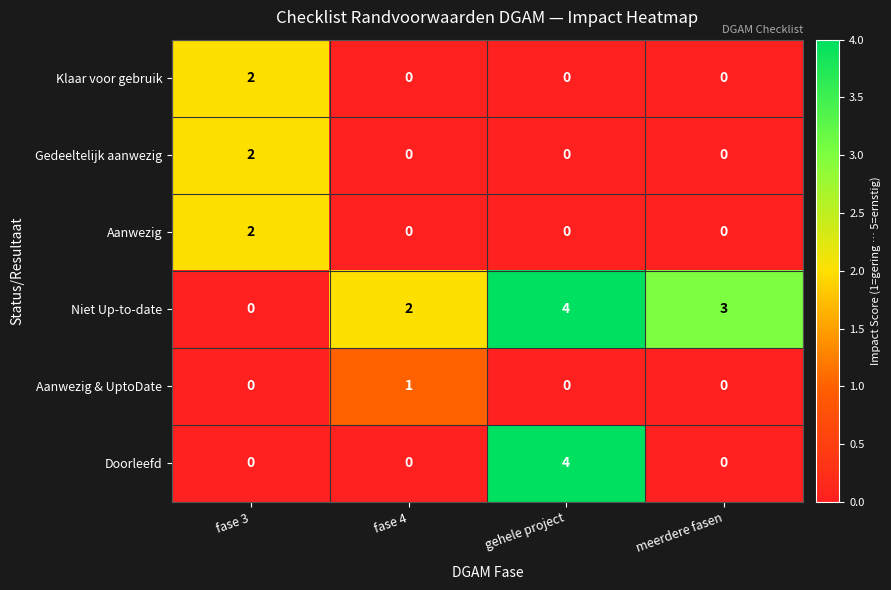

How many distinct data groups are displayed?

6